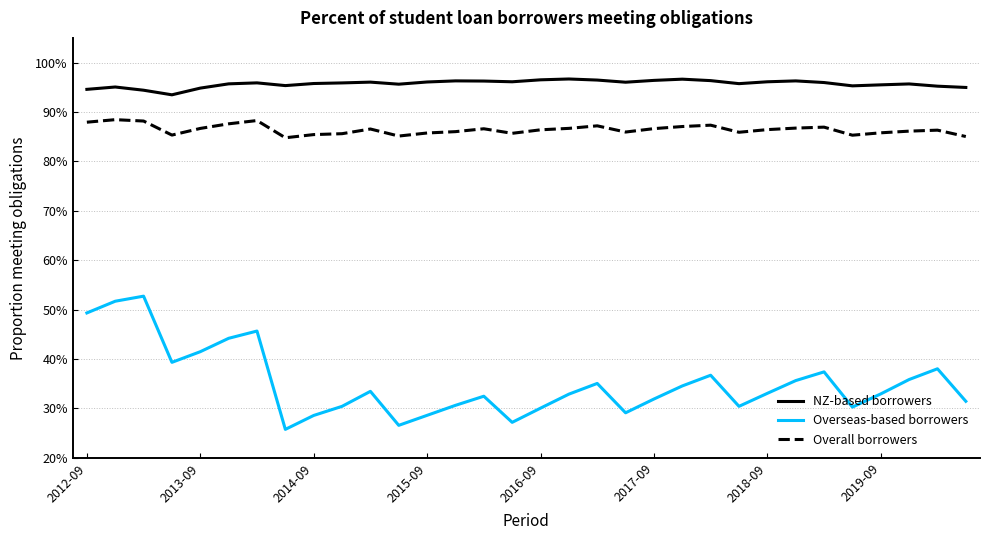

True or false: NZ-based borrowers and Overall borrowers intersect in this chart.

False